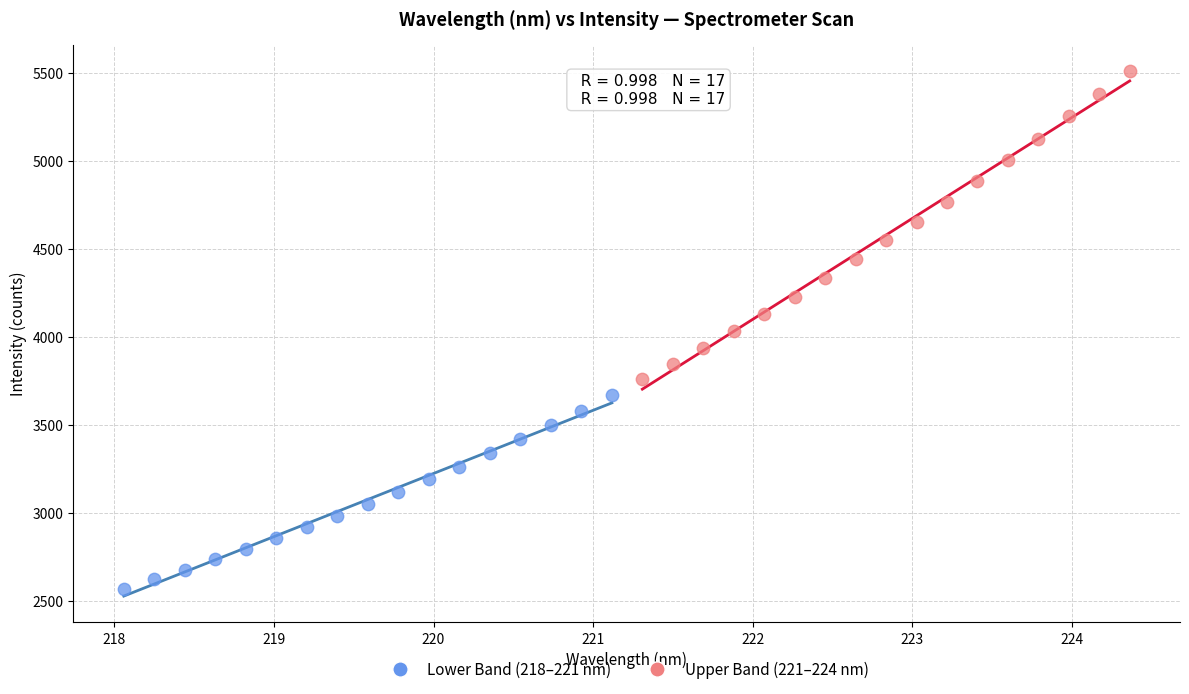

Which series contains the highest Y value?

Upper Band (221–224 nm)